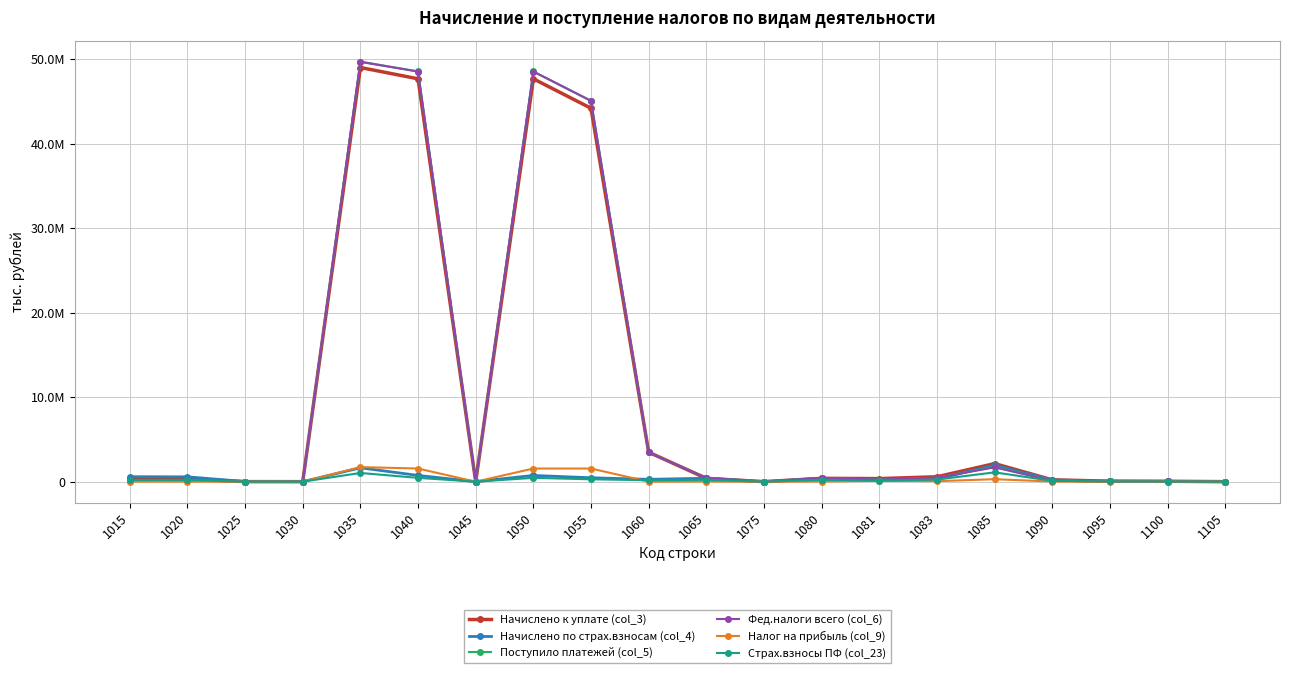

What is the lowest value of the Фед.налоги всего (col_6) series?

1